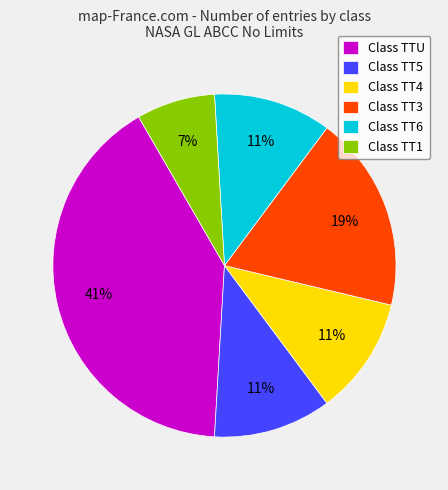

True or false: Class TT1 accounts for 7% of the total.

True